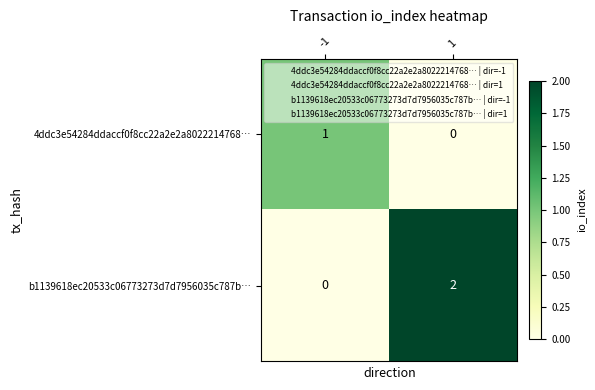

Is the value of 4ddc3e54284ddaccf0f8cc22a2e2a8022214768… at -1 greater than the value of b1139618ec20533c06773273d7d7956035c787b… at 1?

No